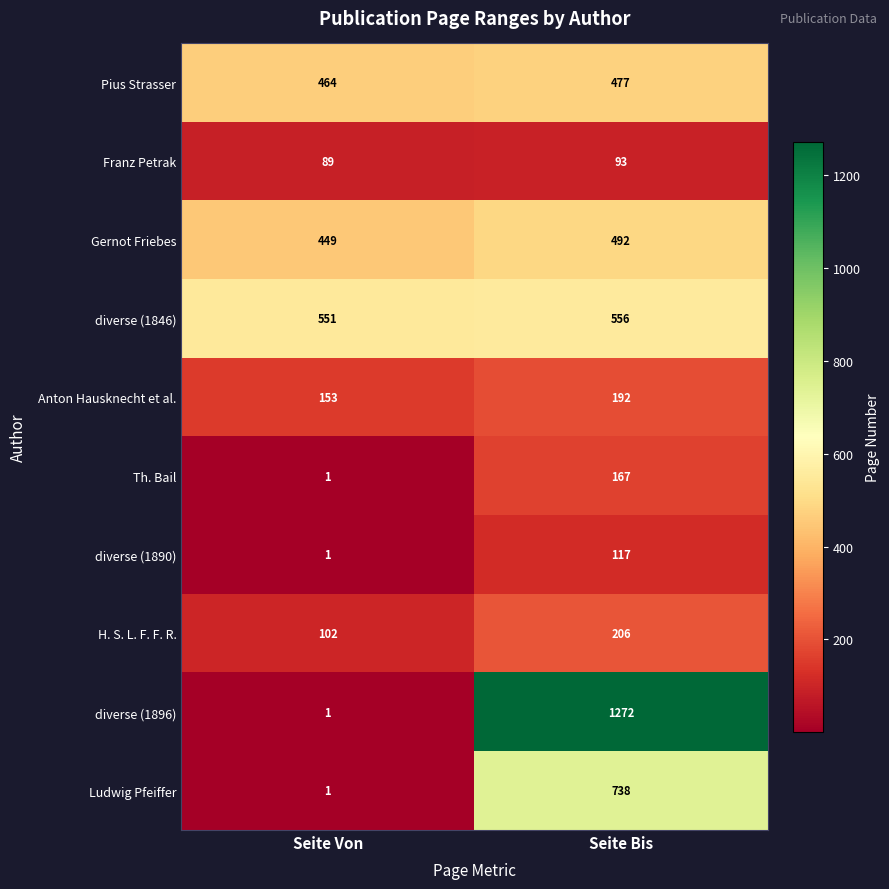

What is the sum of the Gernot Friebes values at Seite Bis and Seite Von?

941